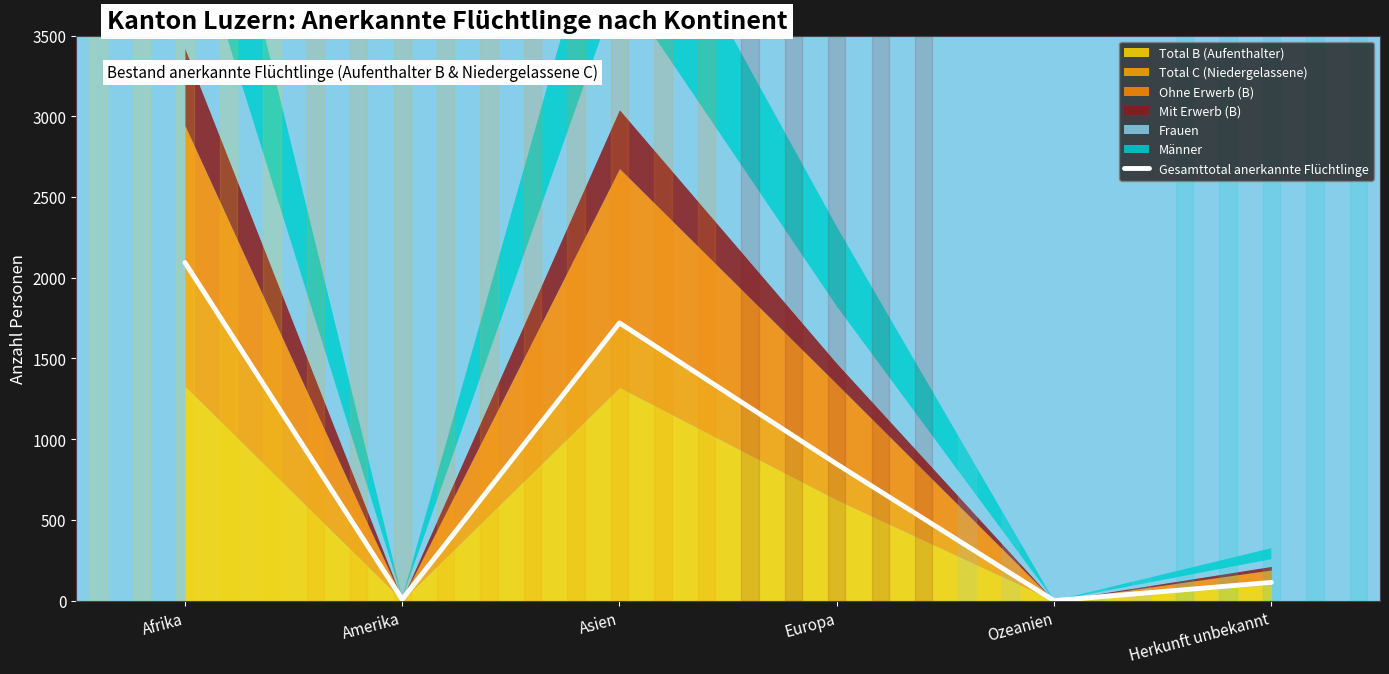

What is the approximate value at Afrika, to the nearest 50?

2100